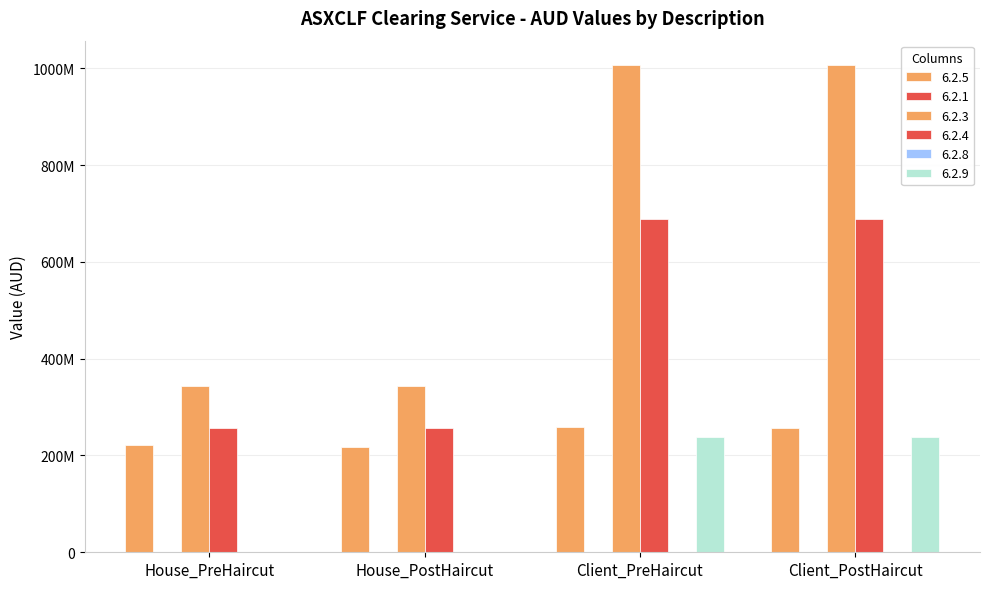

At which label does 6.2.1 first exceed 91241?

Client_PreHaircut